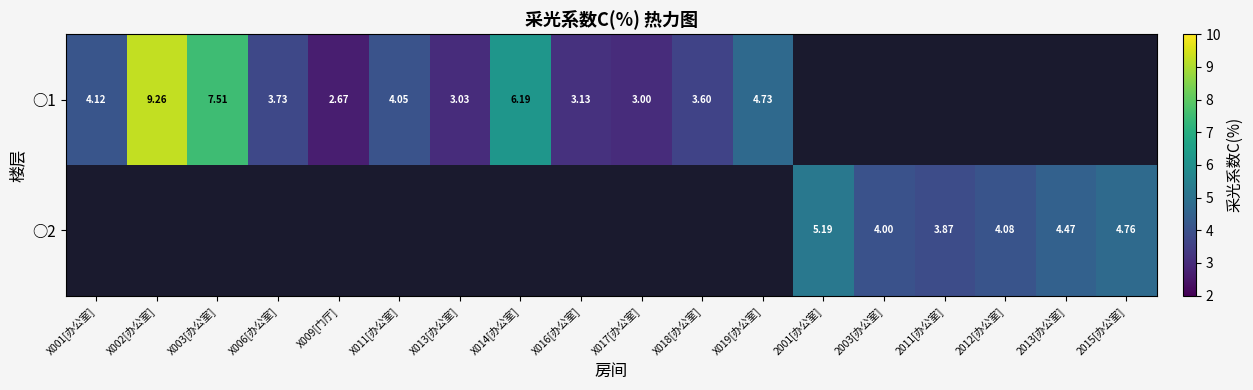

Which series changed the most between 2012[办公室] and 2013[办公室]?

○2